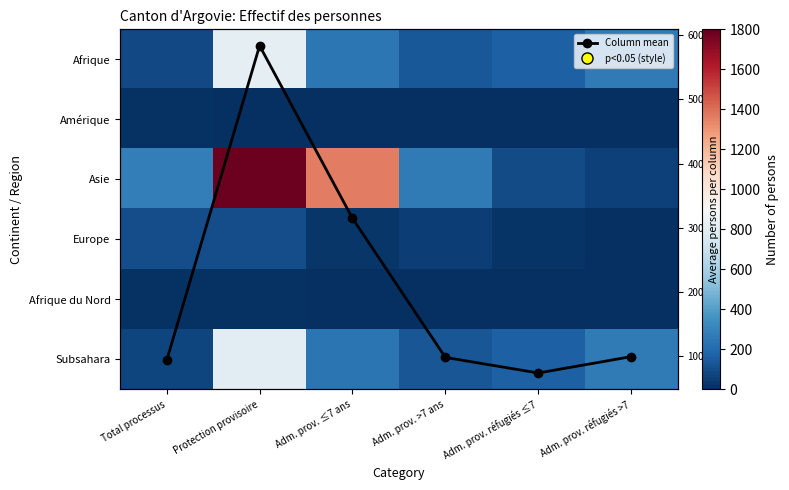

At which label does Amérique first exceed 5?

Total processus